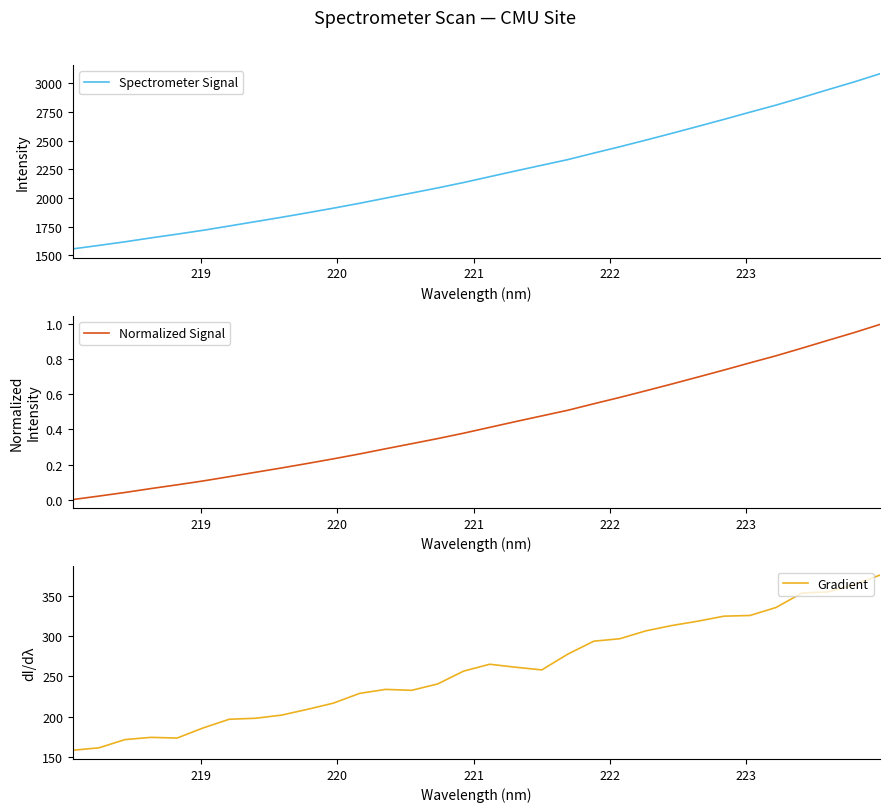

Reading left to right, transcribe all the data shown in this chart.

Spectrometer Signal: 1555.1	1585.4	1616.9	1651.1	1683.5	1717.4	1754.7	1792.7	1830.5	1869.9	1910.4	1952.8	1997.9	2042.2	2086.8	2134.1	2184.9	2235.4	2284.7	2334.0	2390.8	2446.2	2504.1	2563.2	2623.7	2684.8	2747.7	2809.1	2875.7	2944.0	3011.1	3082.8
Normalized Signal: 0.0	0.0	0.0	0.1	0.1	0.1	0.1	0.2	0.2	0.2	0.2	0.3	0.3	0.3	0.3	0.4	0.4	0.4	0.5	0.5	0.5	0.6	0.6	0.7	0.7	0.7	0.8	0.8	0.9	0.9	1.0	1.0
Gradient: 158.5	161.4	171.7	174.4	173.6	186.1	196.9	198.1	202.0	209.2	216.9	229.0	234.0	232.8	240.7	256.7	265.2	261.4	258.1	277.7	293.8	296.8	306.6	313.2	318.6	324.8	325.7	335.6	353.5	354.9	363.8	375.8